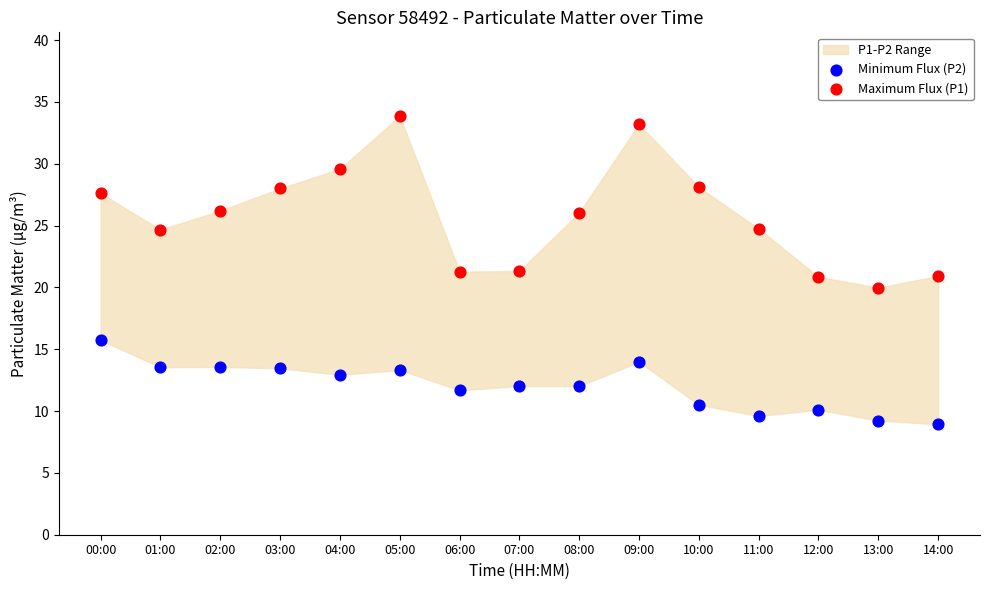

Which series has the largest Y range (max minus min)?

Maximum Flux (P1)